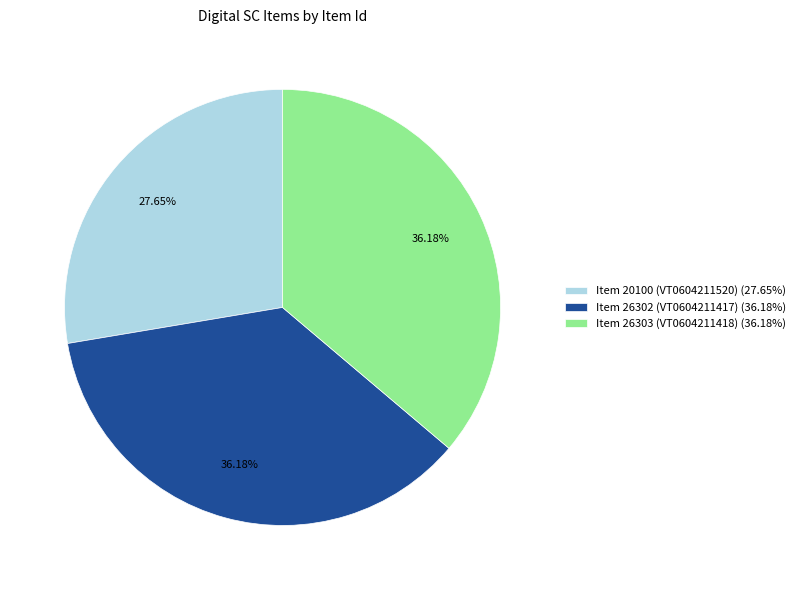

Count the number of slices in the pie.

3